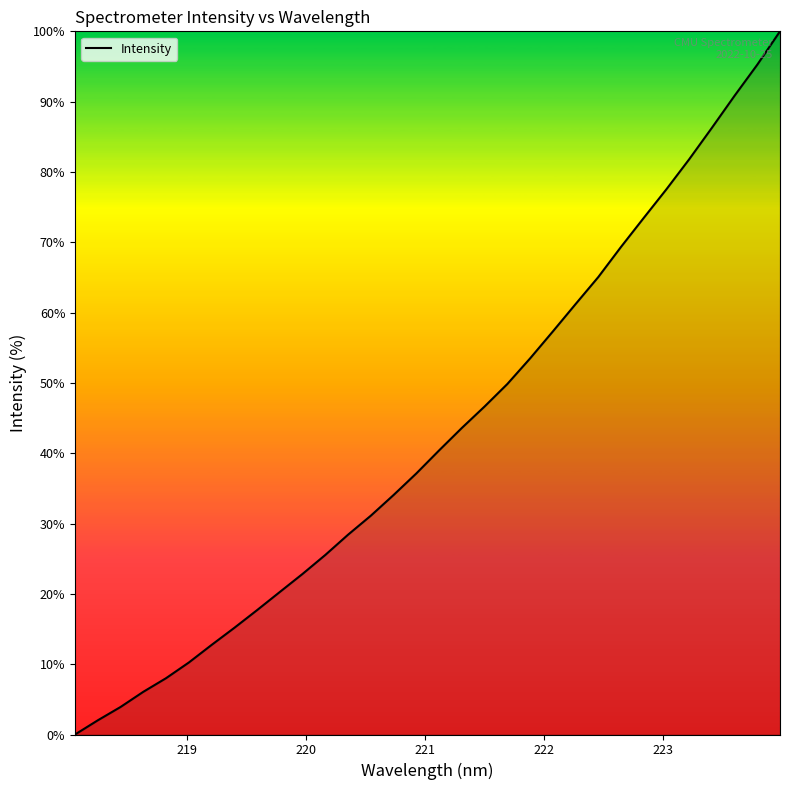

What is the difference between the maximum and minimum values?

100.0